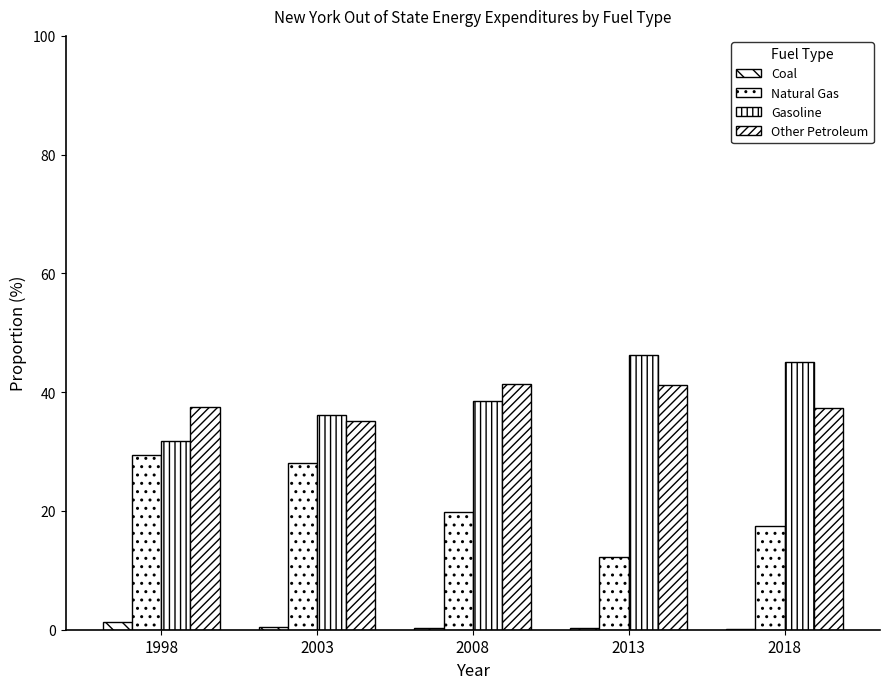

What is the average value of the Gasoline series?

39.5